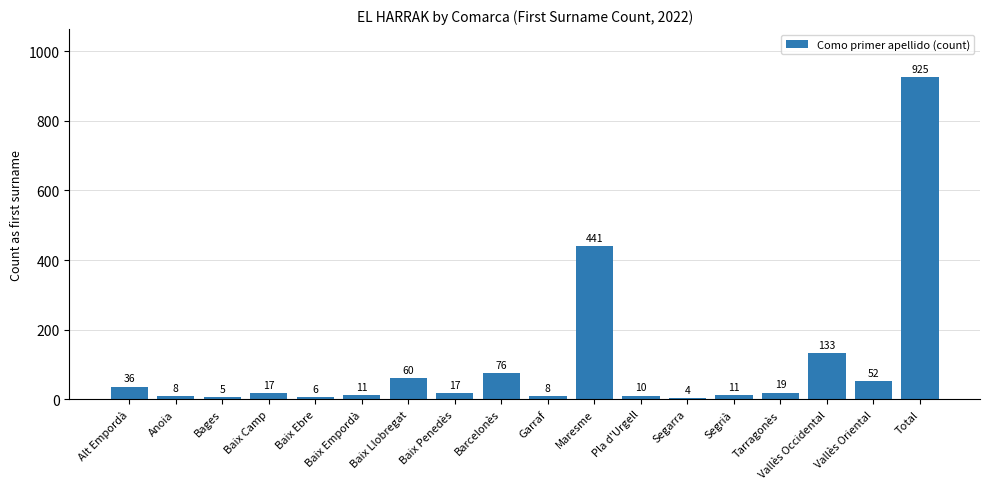

The chart shows a value of 19 at Tarragonès. True or false?

True